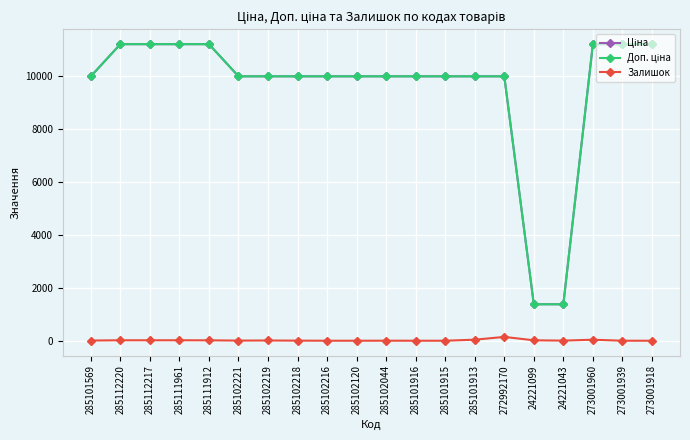

At how many categories does at least one series exceed 9578?

18